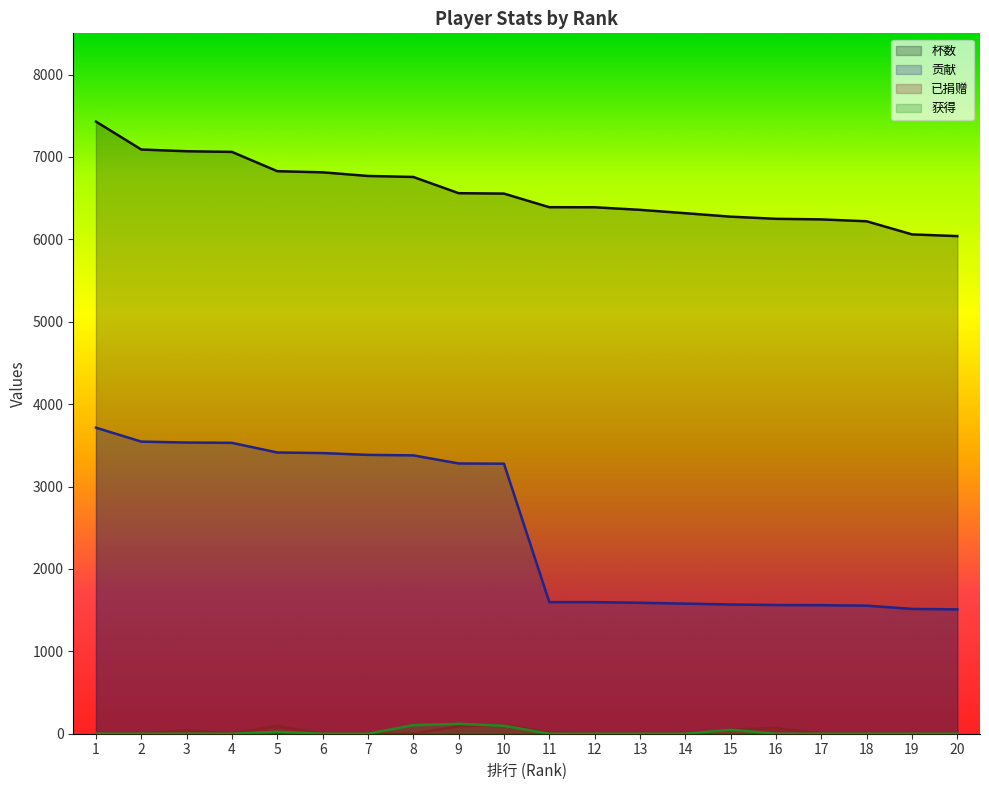

Where does the 杯数 series first go above 6555?

1